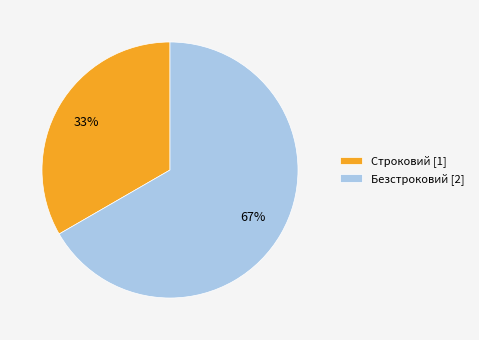

To the nearest percent, what is the average slice percentage?

50%